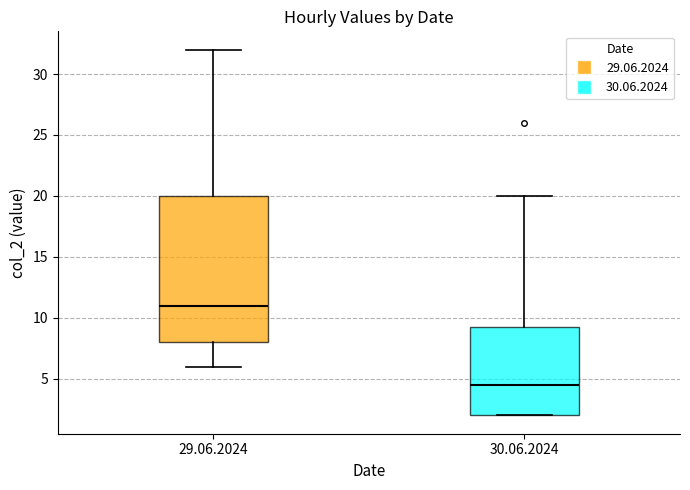

Where does the median line of the box for 30.06.2024 sit on the y-axis? The values are not printed on the chart, so give them approximately, as read against the axis.

4.5